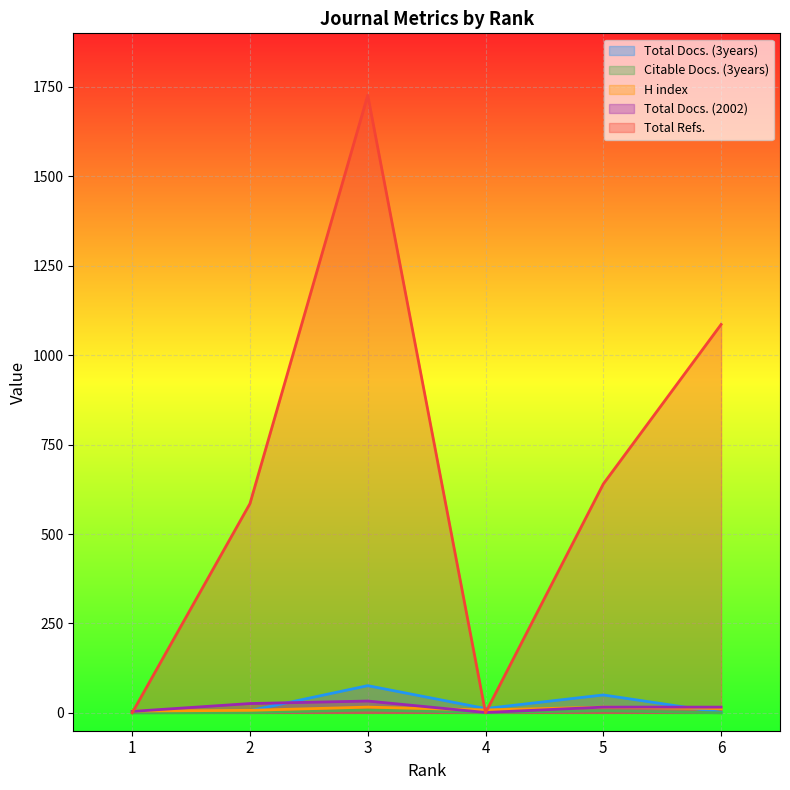

True or false: H index and Total Refs. cross at least once.

True